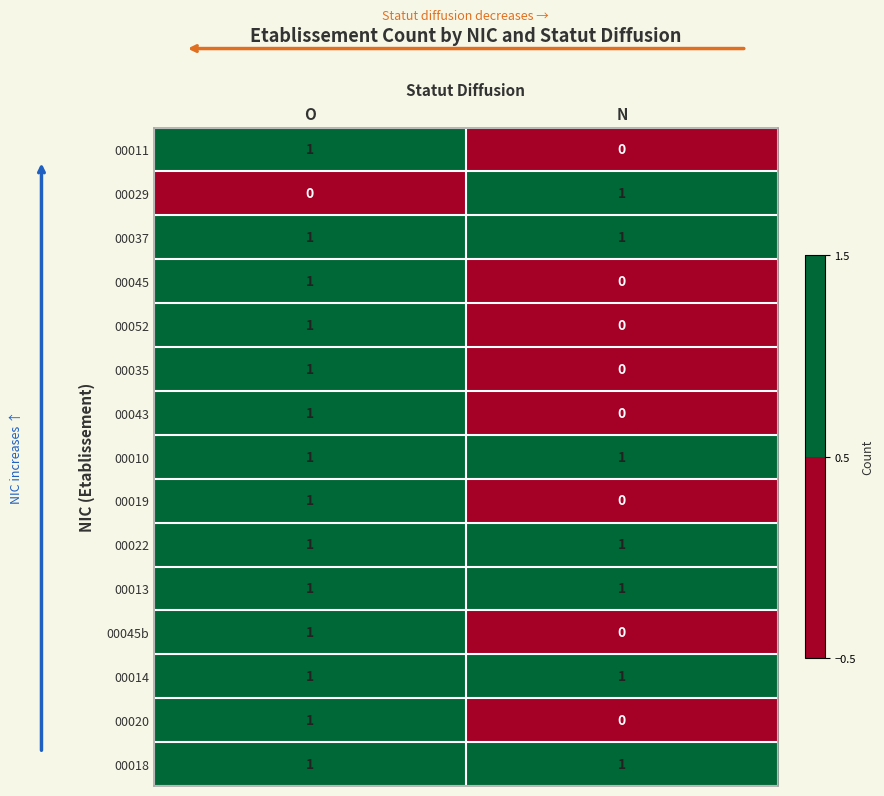

At which category is the sum across all series the highest?

O